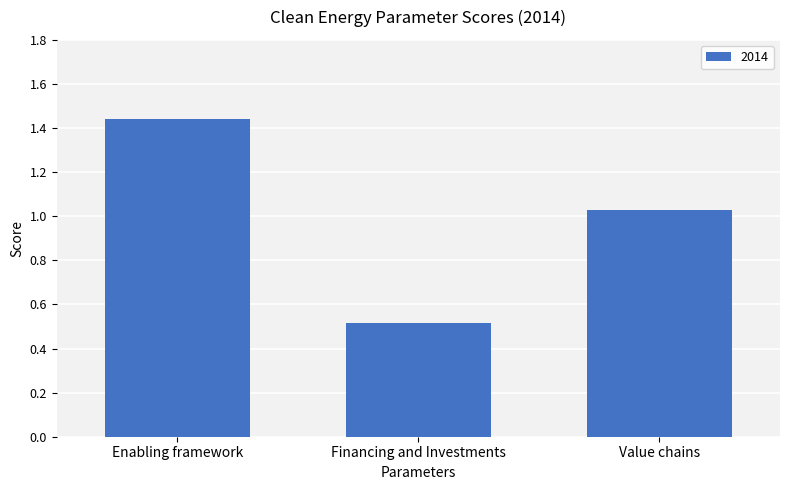

The chart shows a value of 0.8 at Enabling framework. True or false?

False